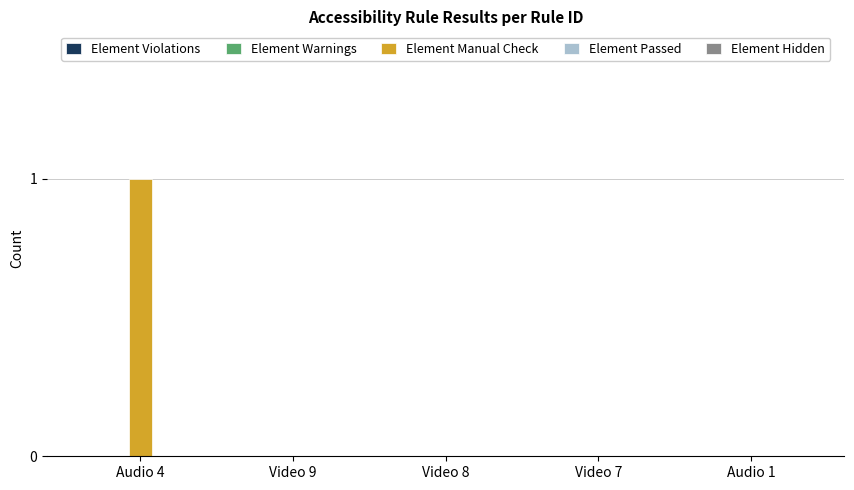

Are the bars horizontal?

No